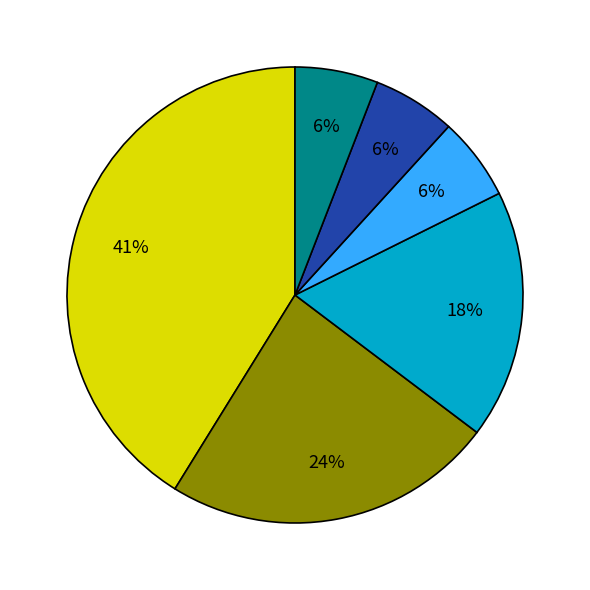

Is there any slice that represents more than half of the pie?

No